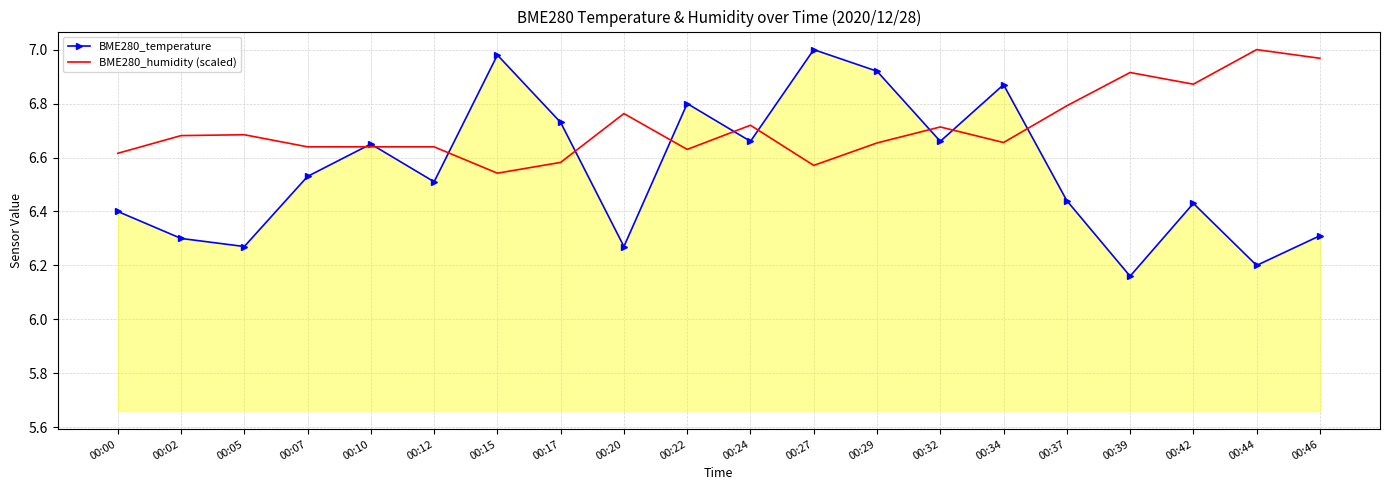

Which series has the largest total across all categories?

BME280_humidity (scaled)